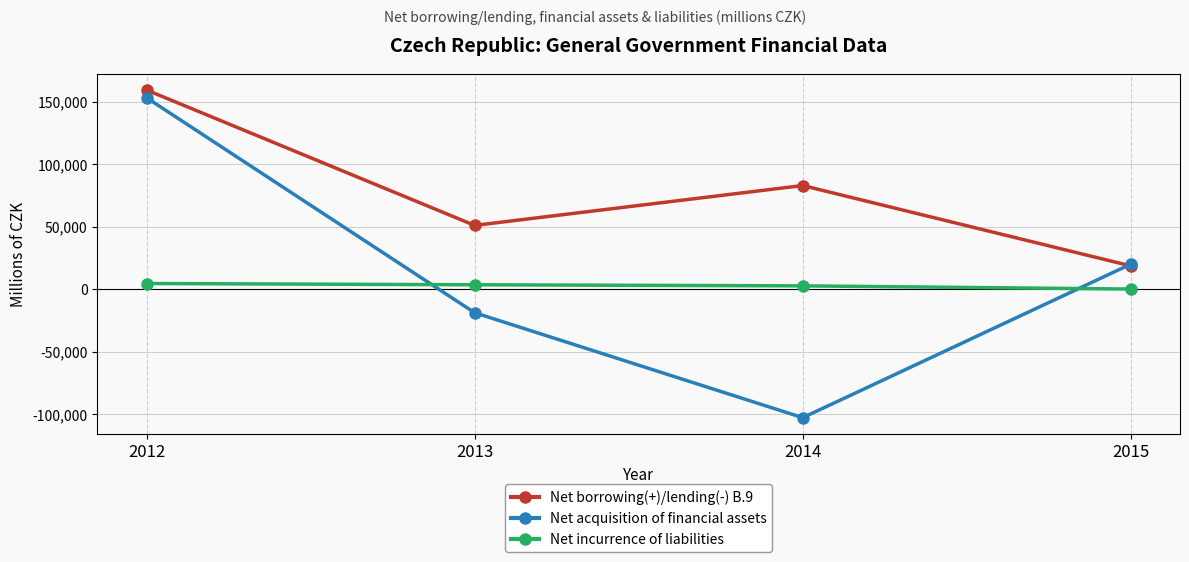

What is the maximum value shown in the chart?

159552